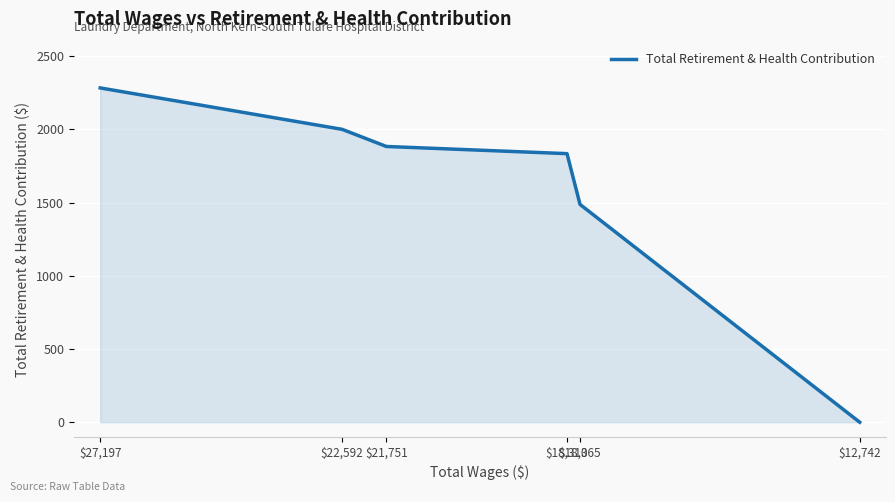

Reading left to right, transcribe all the data shown in this chart.

2284	2001	1884	1835	1488	0